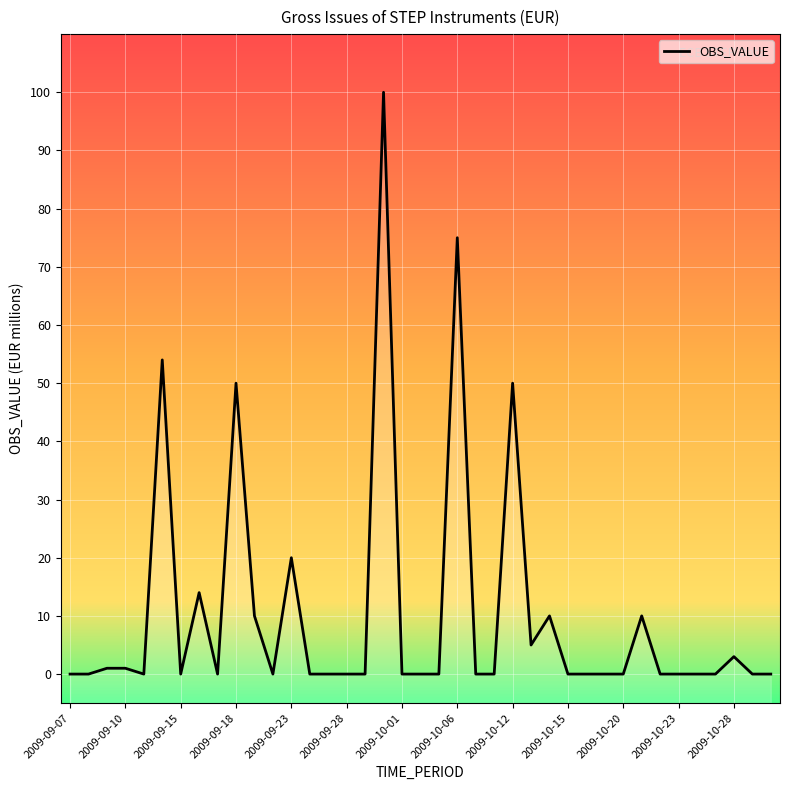

What is the difference between the maximum and minimum values?

100